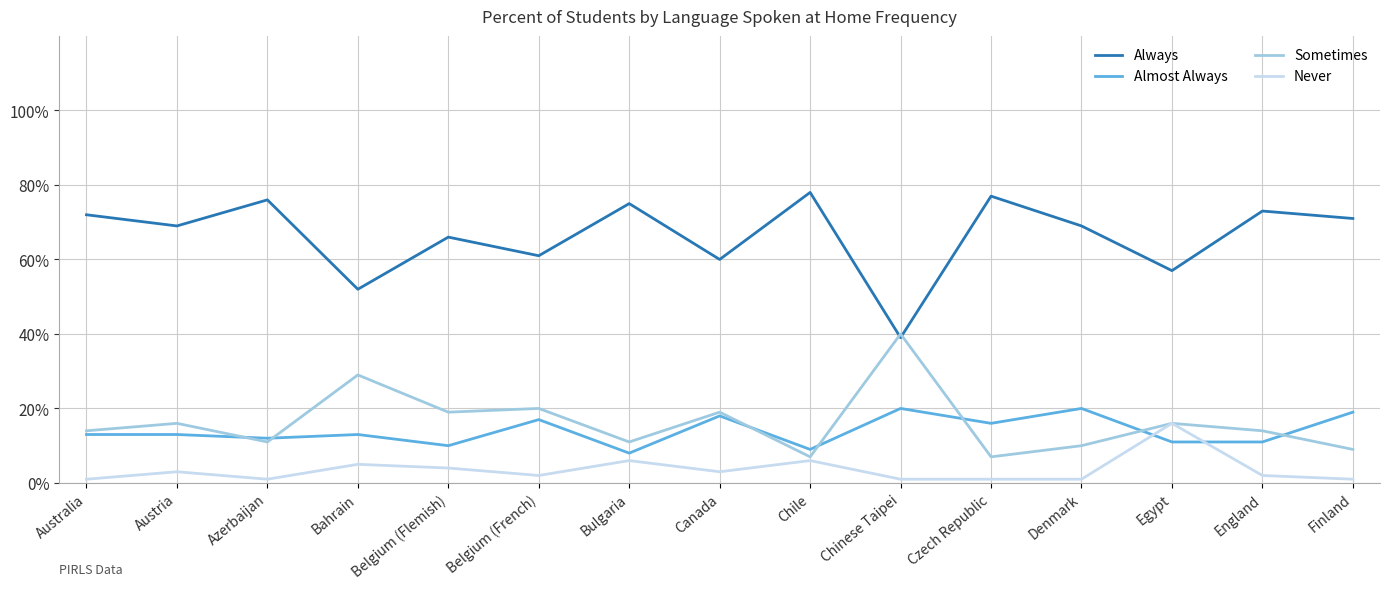

What is the sum of the Almost Always values at Chinese Taipei and Denmark?

40